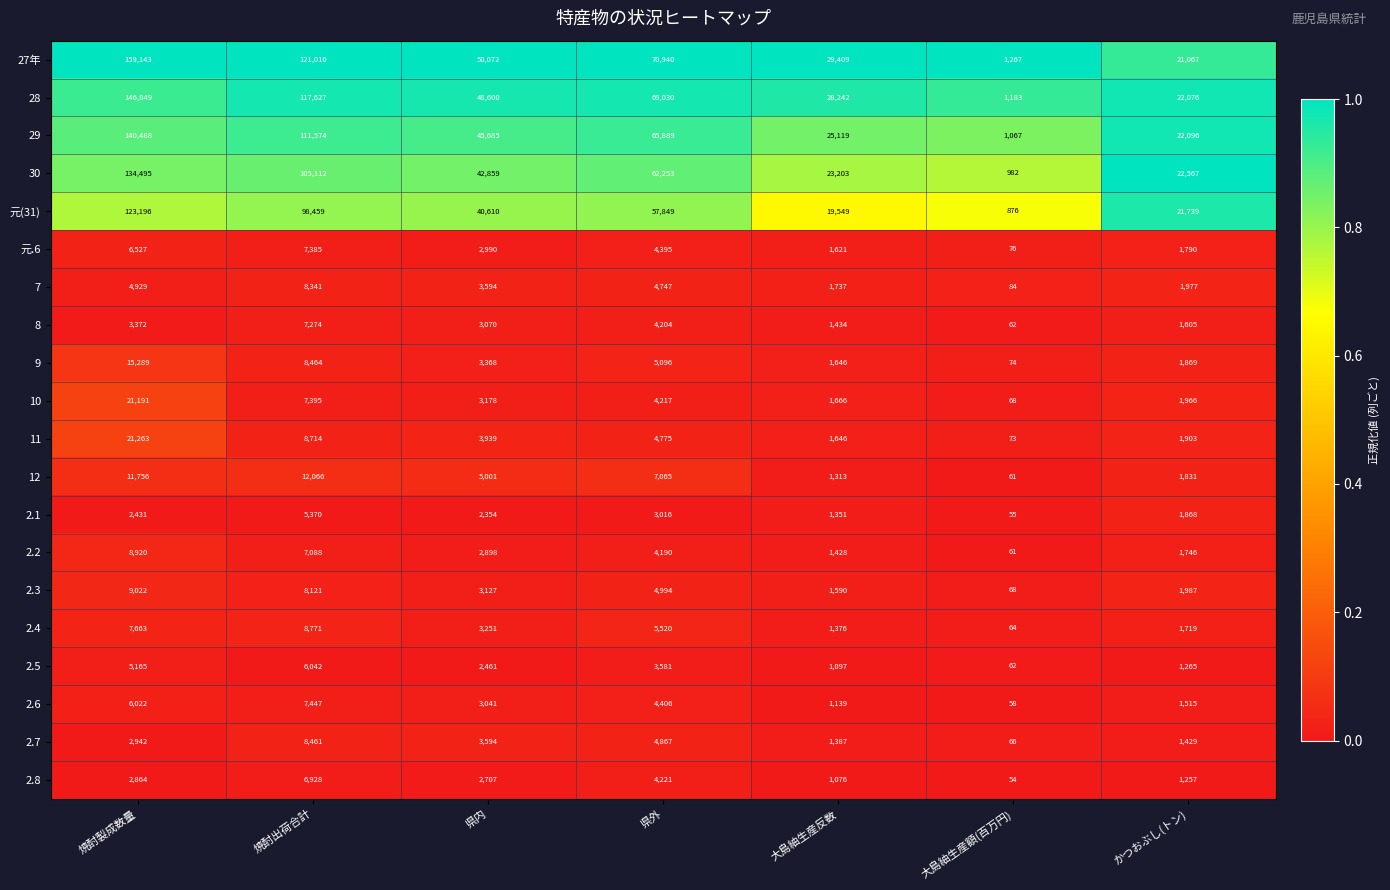

At which label is 元.6 closest to 3730?

県外